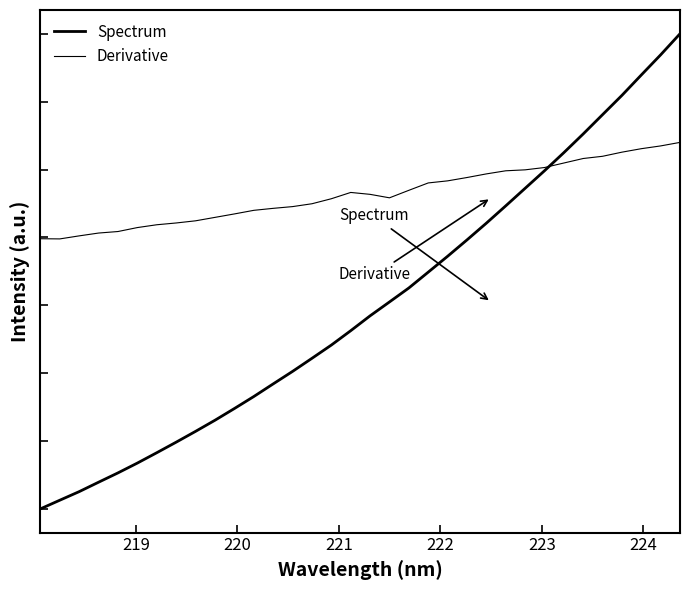

Where is Derivative nearest to the value 0?

219